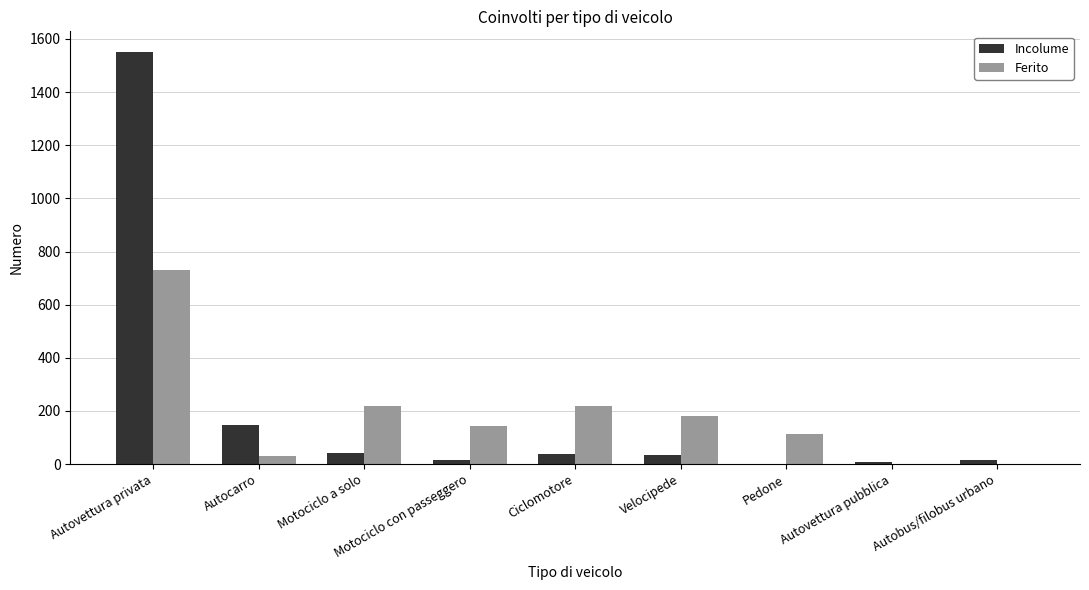

What is the maximum value for Incolume?

1551